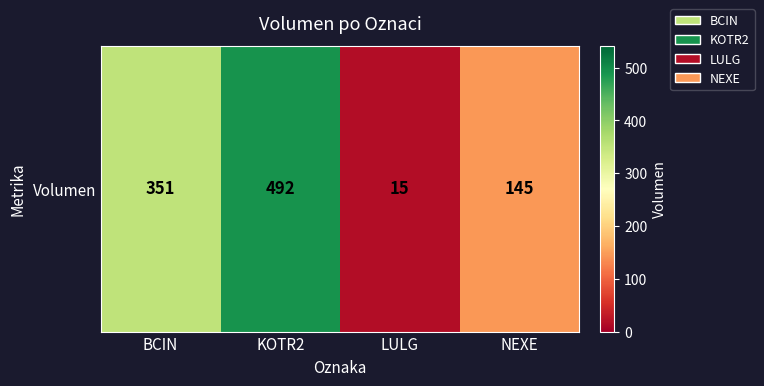

How many data points does each series have?

4